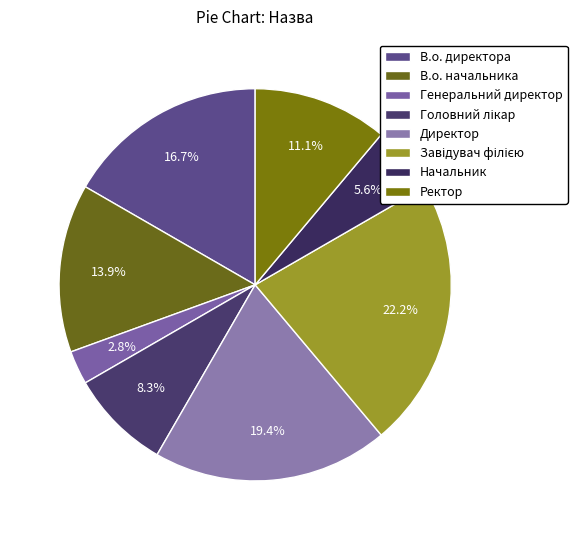

The Генеральний директор slice represents 9% of the pie. True or false?

False